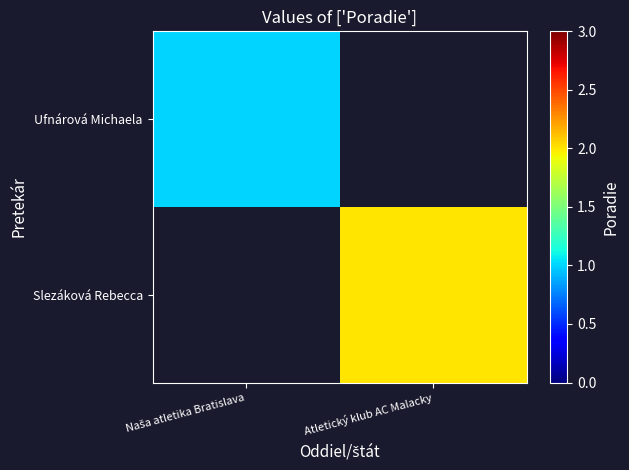

Between Naša atletika Bratislava and Atletický klub AC Malacky, which is larger?

Atletický klub AC Malacky